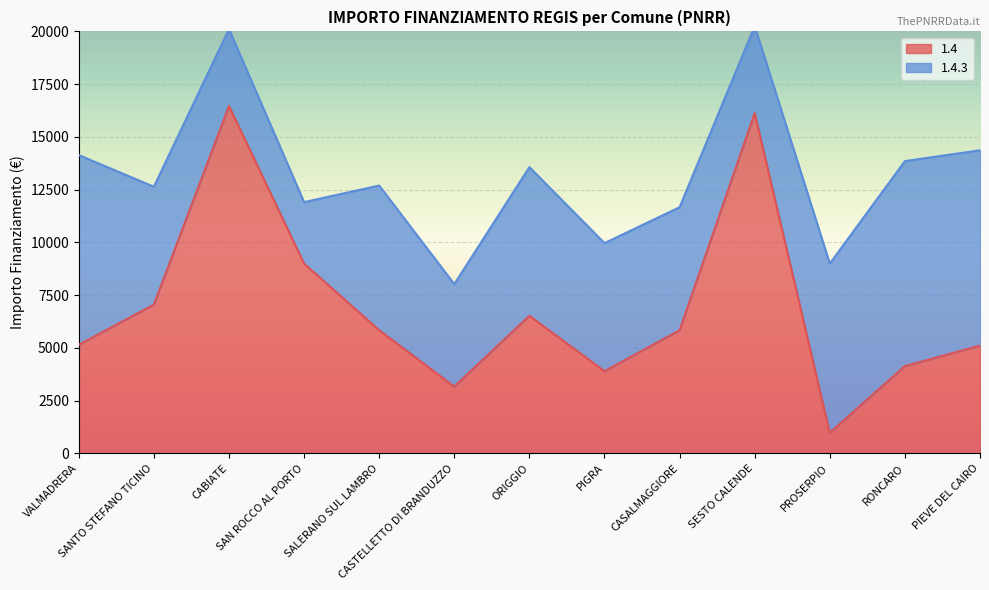

What is the change in value from SAN ROCCO AL PORTO to SALERANO SUL LAMBRO?

-3159